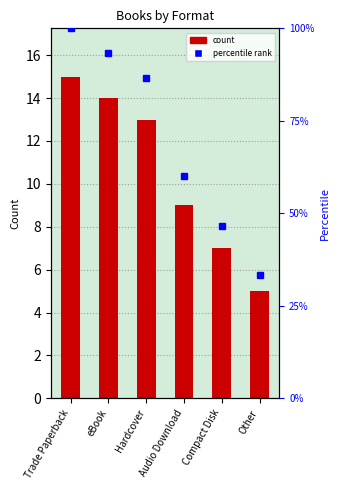

The value at Other is 1. True or false?

False